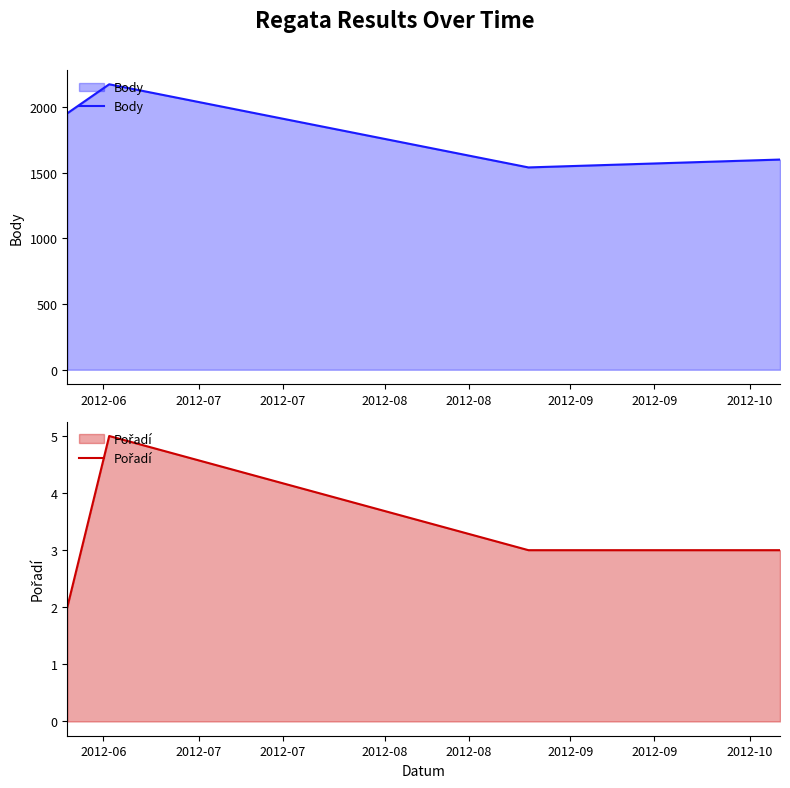

In Body, how many points are lower than both neighbors (excluding endpoints)?

1